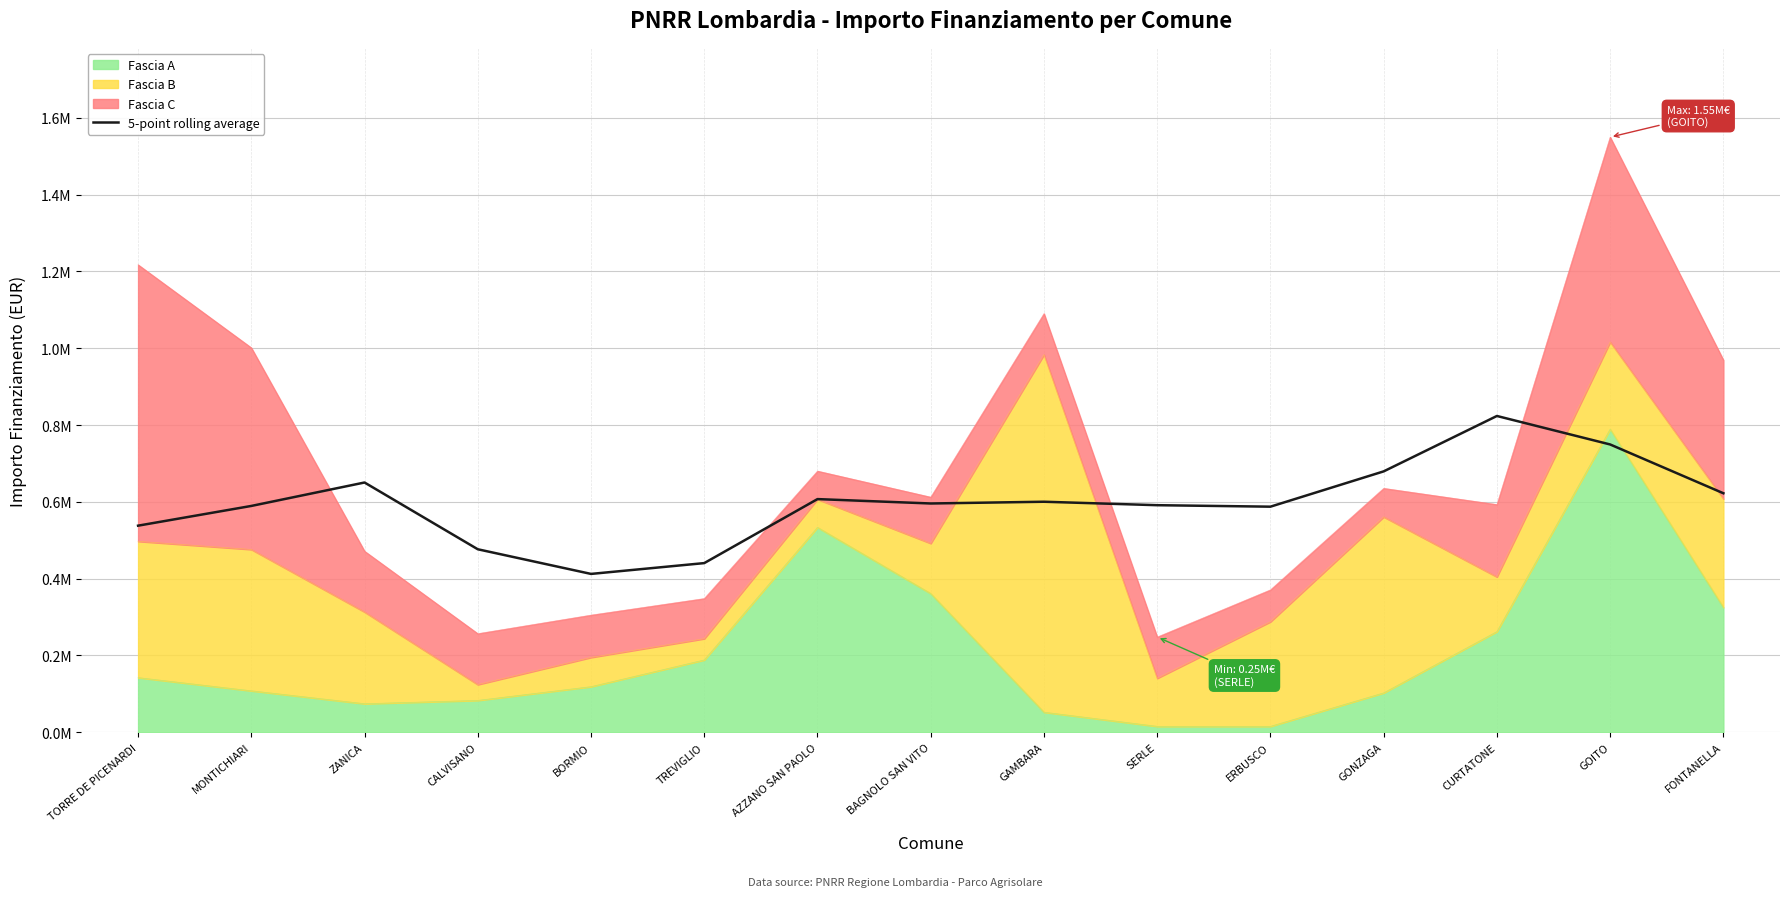

List the labels in order of value, smallest first.

BORMIO, TREVIGLIO, CALVISANO, TORRE DE PICENARDI, ERBUSCO, MONTICHIARI, SERLE, BAGNOLO SAN VITO, GAMBARA, AZZANO SAN PAOLO, FONTANELLA, ZANICA, GONZAGA, GOITO, CURTATONE